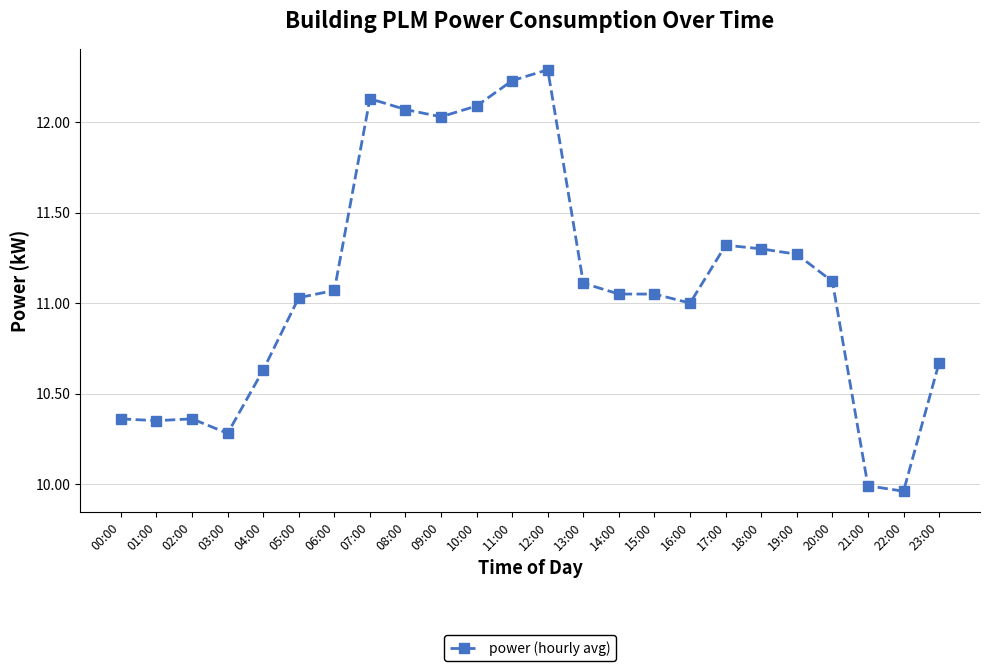

The value at 10:00 is 12.1. True or false?

True